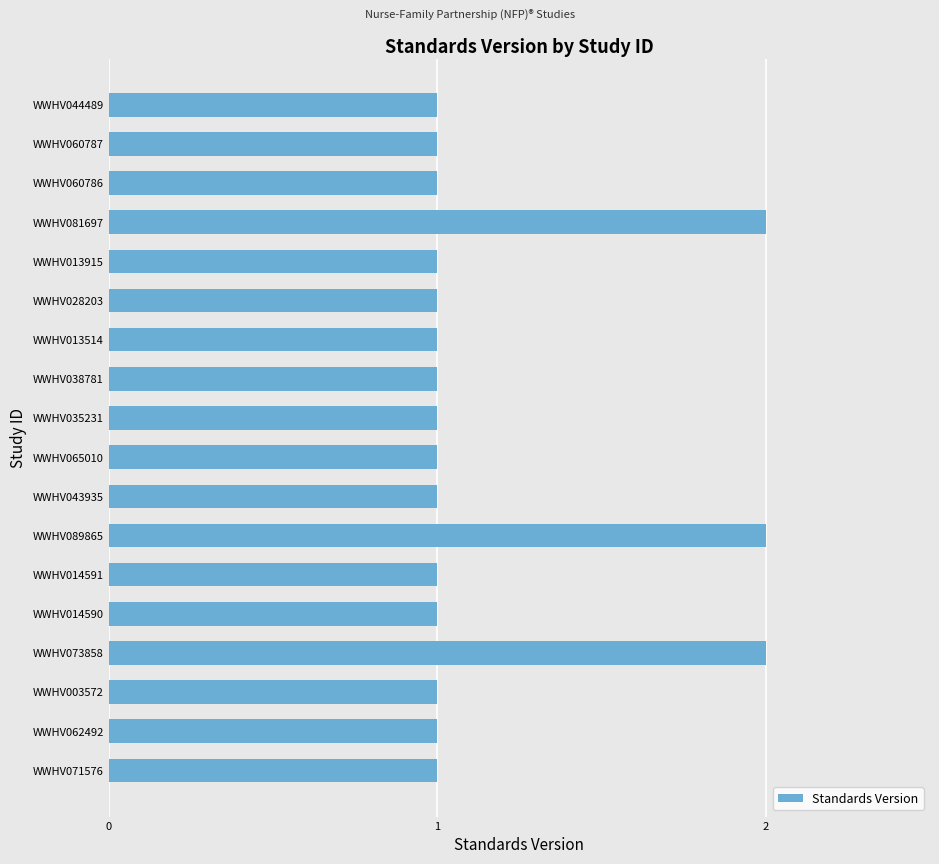

Reading bottom to top, what are all the values shown in this chart?

1	1	1	2	1	1	2	1	1	1	1	1	1	1	2	1	1	1